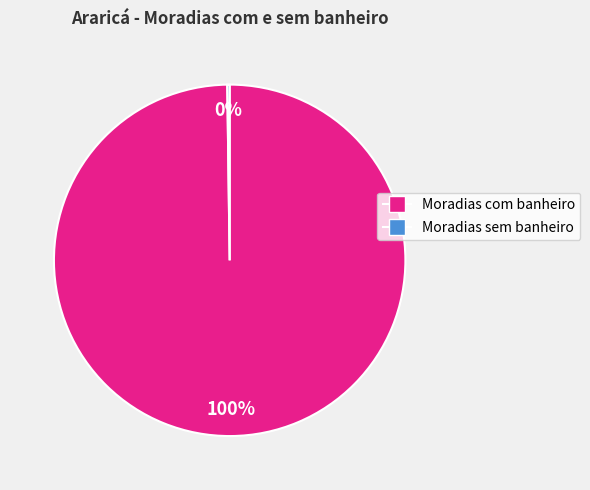

True or false: Moradias com banheiro accounts for 100% of the total.

True